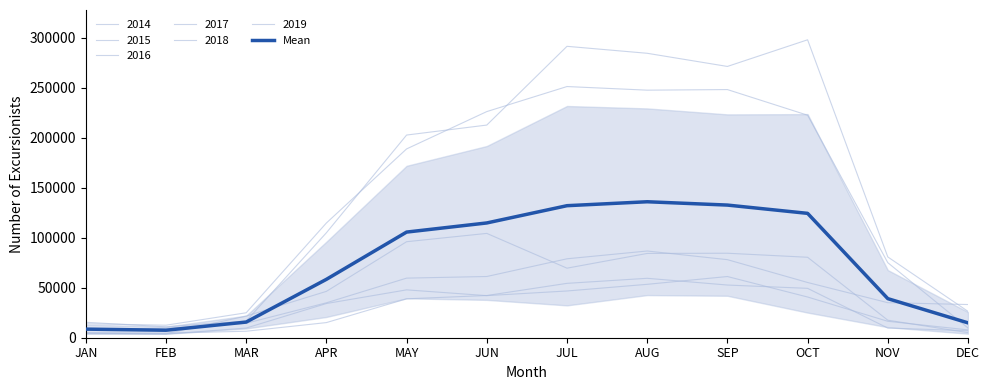

What is the approximate value at JUL?

132065.2